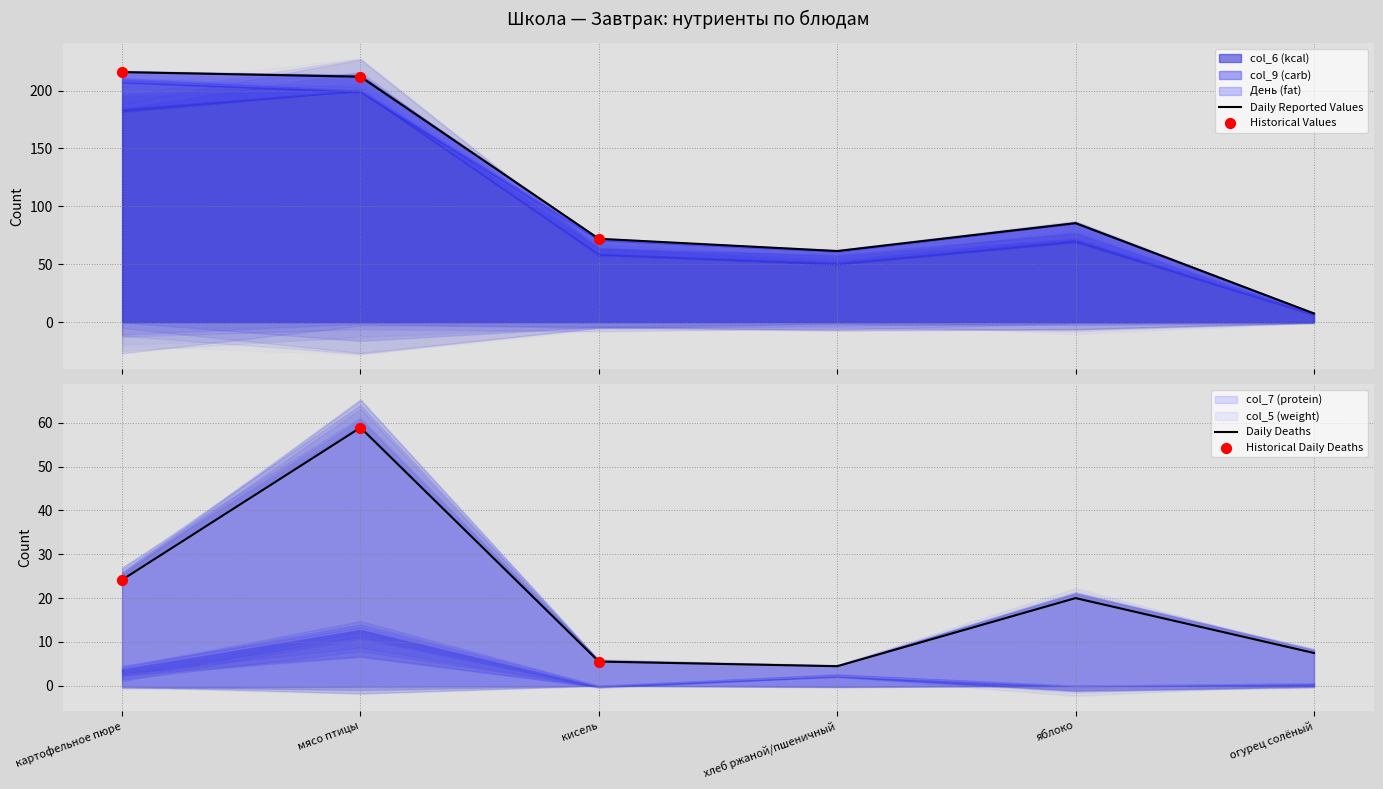

Which series reaches the maximum Y coordinate?

col_6 (kcal)